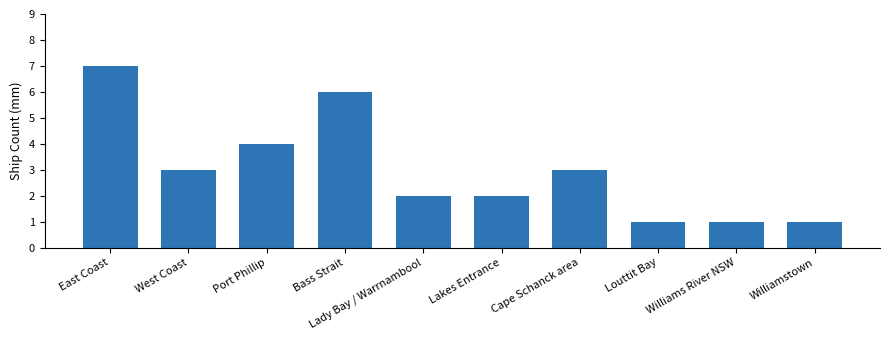

What position from the left is Lakes Entrance?

6